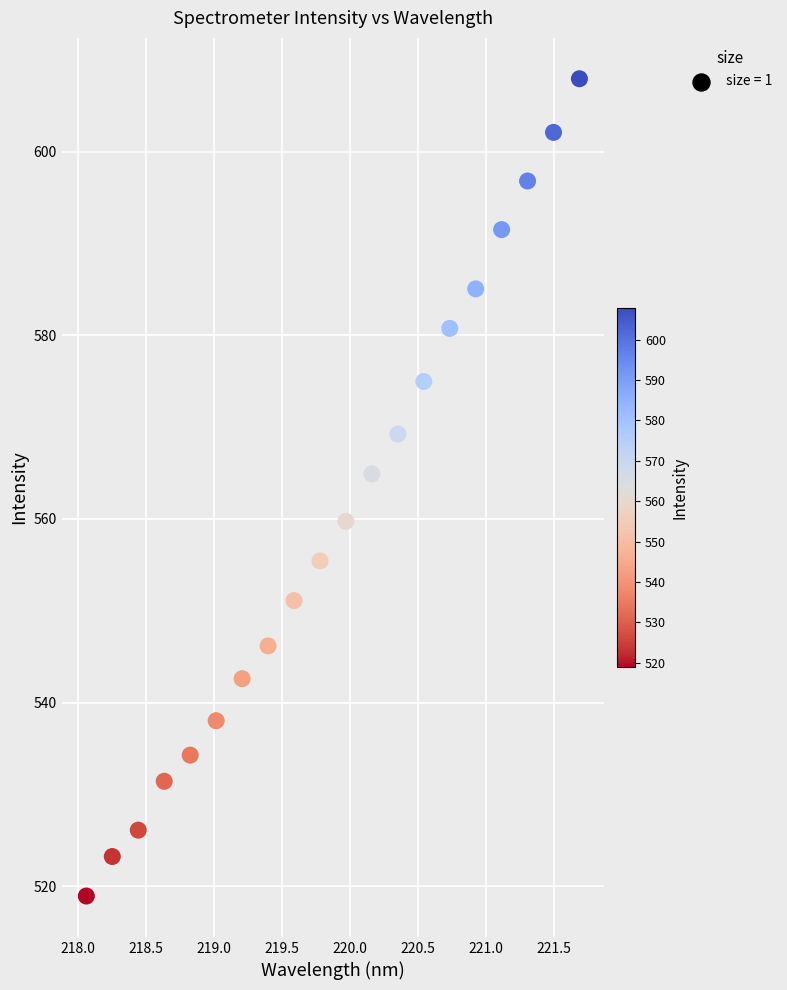

What Y value in the scatter plot is closest to 563?

564.9